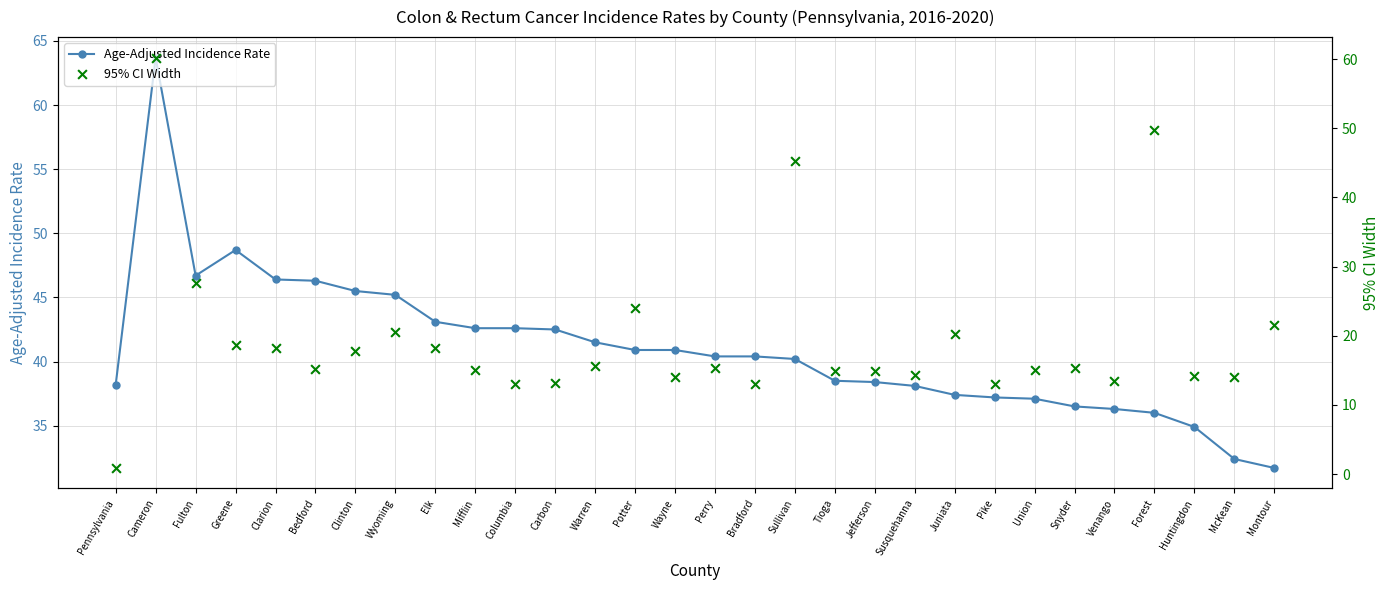

At which category is the sum across all series the highest?

Cameron